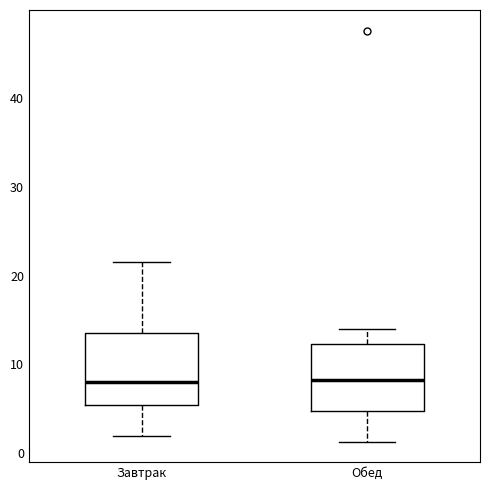

Reading left to right, read every box against the y-axis: the position of its median line, the range the box covers, and the ends of its whiskers. The values are not printed on the chart, so give them approximately, as read against the axis.

Завтрак: median 8, box 5 to 14, whiskers 2 to 22
Обед: median 8, box 5 to 12, whiskers 1 to 14